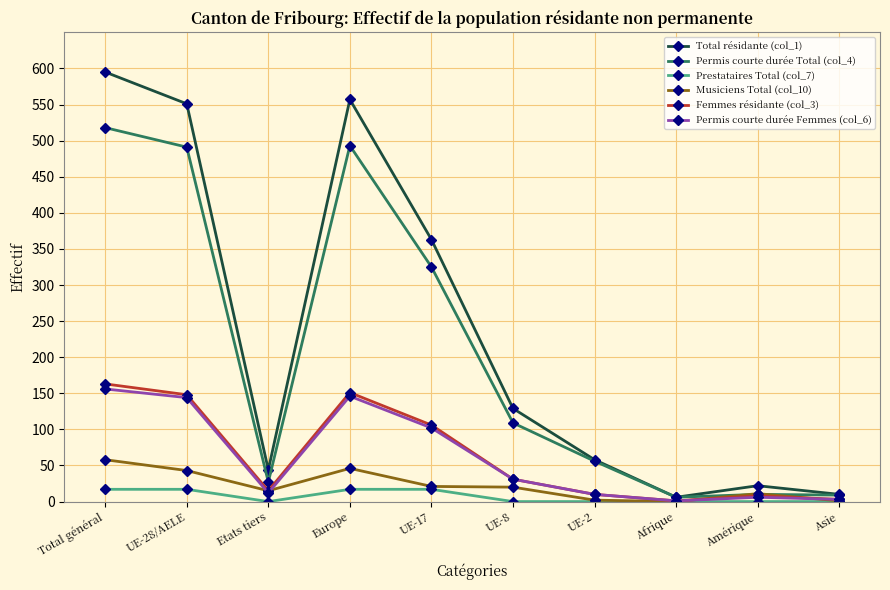

Where is the first local minimum for Permis courte durée Femmes (col_6)?

Etats tiers